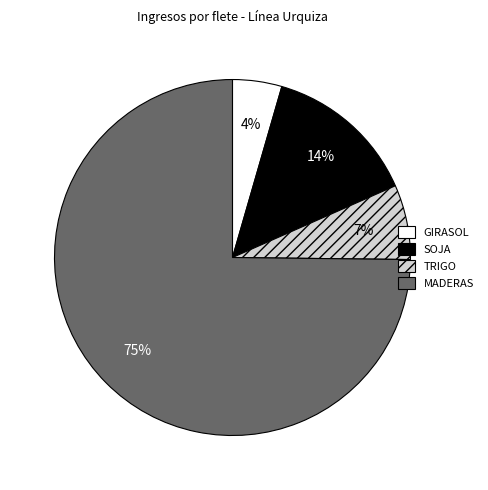

To the nearest percent, what is the average slice percentage?

25%